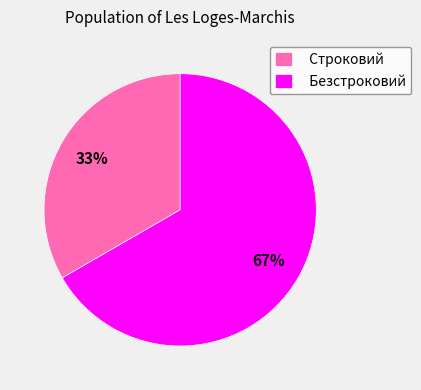

Approximately how many times larger is the value at Строковий compared to Безстроковий?

0.5